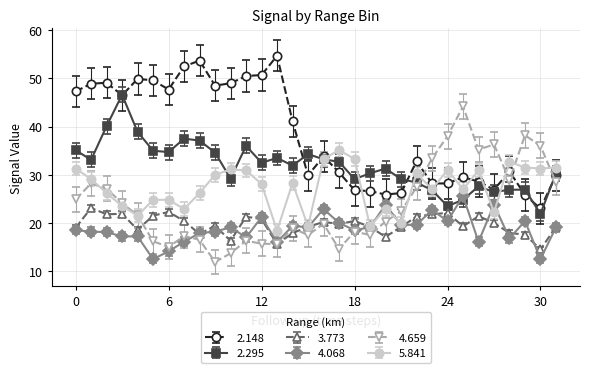

Rank the series by their maximum value, from highest to lowest.

2.148, 2.295, 4.659, 5.841, 4.068, 3.773